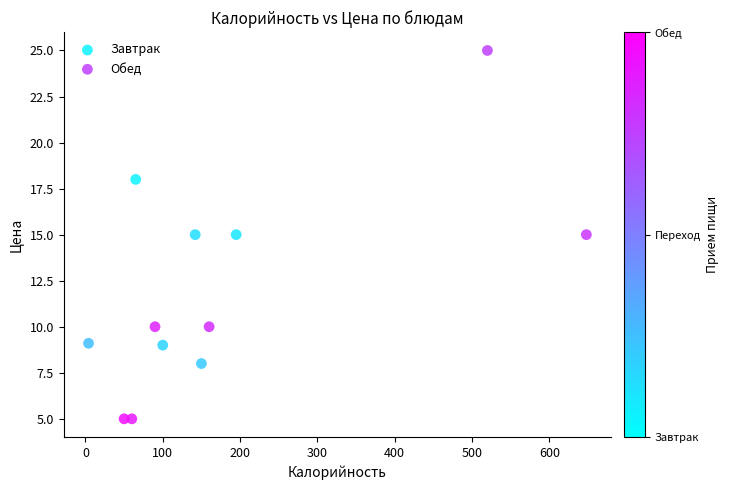

Which series reaches the minimum Y coordinate?

Обед